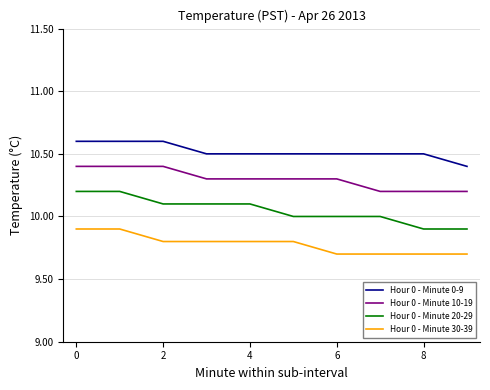

Reading right to left, extract all data points from this chart.

Hour 0 - Minute 0-9: 10.4	10.5	10.5	10.5	10.5	10.5	10.5	10.6	10.6	10.6
Hour 0 - Minute 10-19: 10.2	10.2	10.2	10.3	10.3	10.3	10.3	10.4	10.4	10.4
Hour 0 - Minute 20-29: 9.9	9.9	10.0	10.0	10.0	10.1	10.1	10.1	10.2	10.2
Hour 0 - Minute 30-39: 9.7	9.7	9.7	9.7	9.8	9.8	9.8	9.8	9.9	9.9